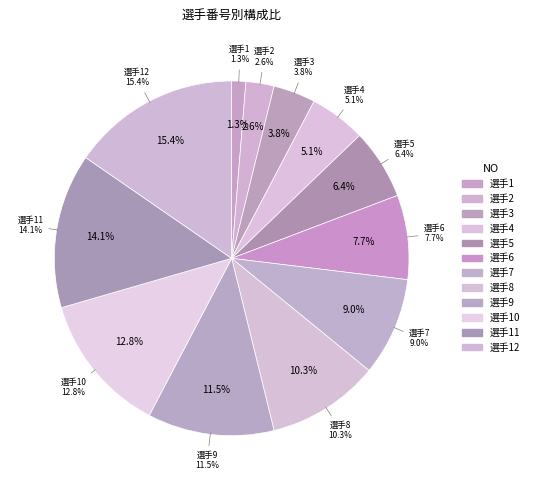

To the nearest percent, what is the difference between the 12 and 5 slice percentages?

9%